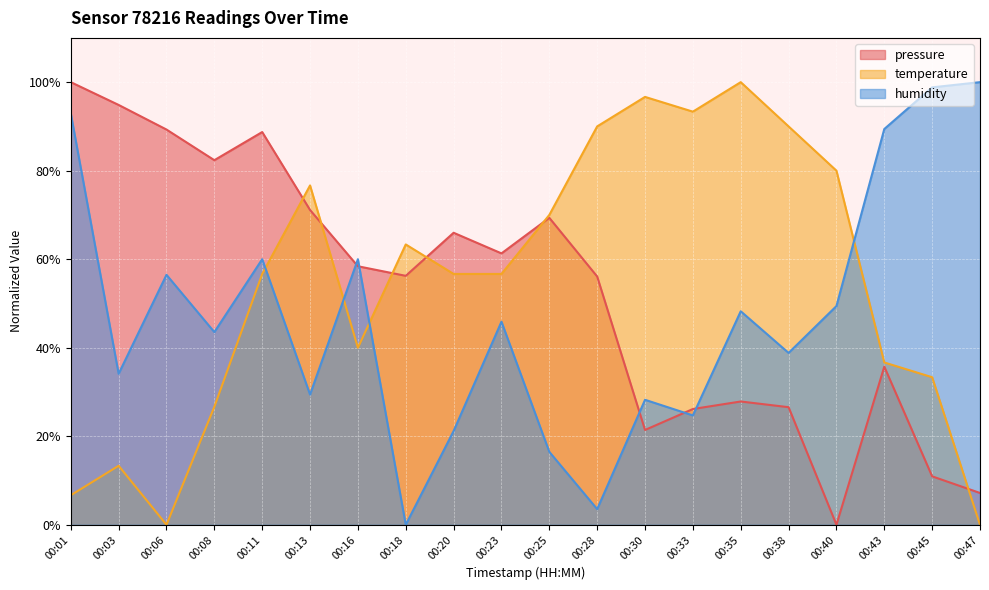

Reading right to left, list all the values displayed in this chart.

pressure: 7.2	10.9	35.7	0.0	26.6	27.9	26.2	21.4	56.1	69.3	61.3	66.0	56.2	58.4	71.1	88.7	82.4	89.3	94.9	100.0
temperature: 0.0	33.3	36.7	80.0	90.0	100.0	93.3	96.7	90.0	70.0	56.7	56.7	63.3	40.0	76.7	56.7	26.7	0.0	13.3	6.7
humidity: 100.0	98.8	89.4	49.4	38.8	48.2	24.7	28.2	3.5	16.5	45.9	21.2	0.0	60.0	29.4	60.0	43.5	56.5	34.1	92.9